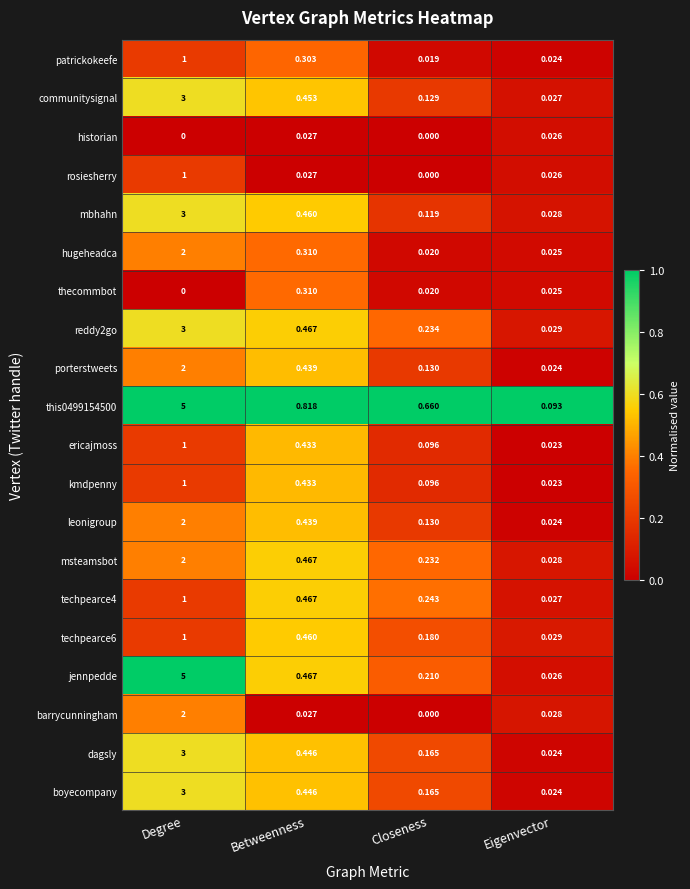

Which series has the largest range (max minus min)?

jennpedde